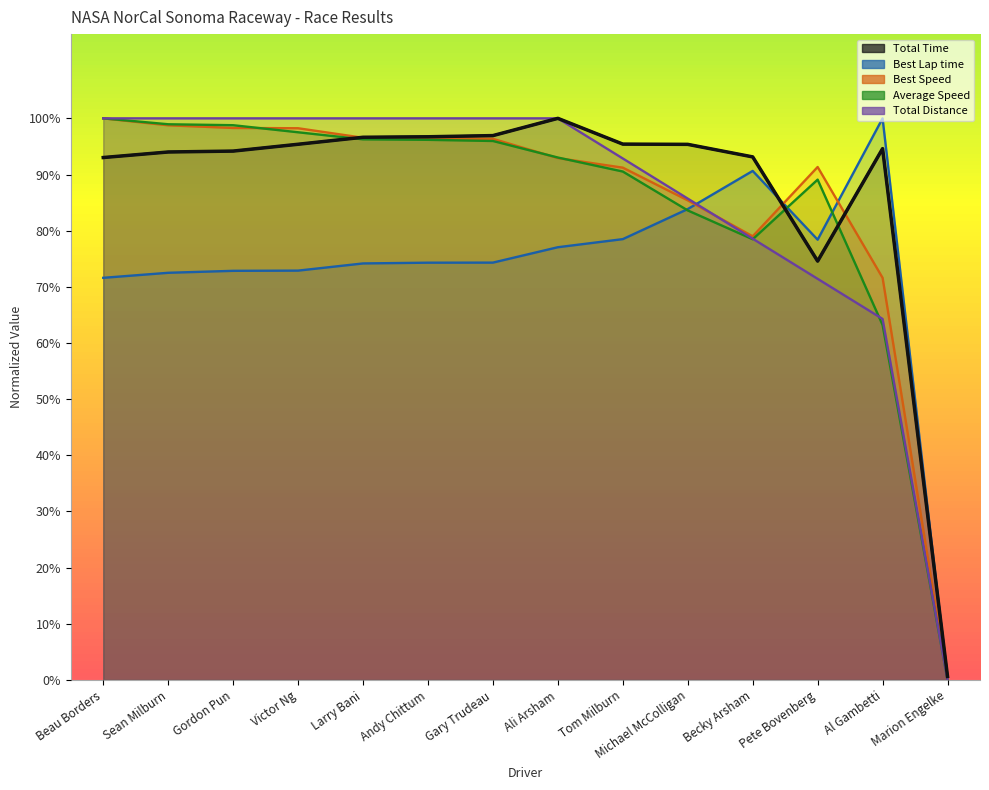

Is the value of Best Speed at Larry Bani greater than the value of Total Time at Becky Arsham?

Yes